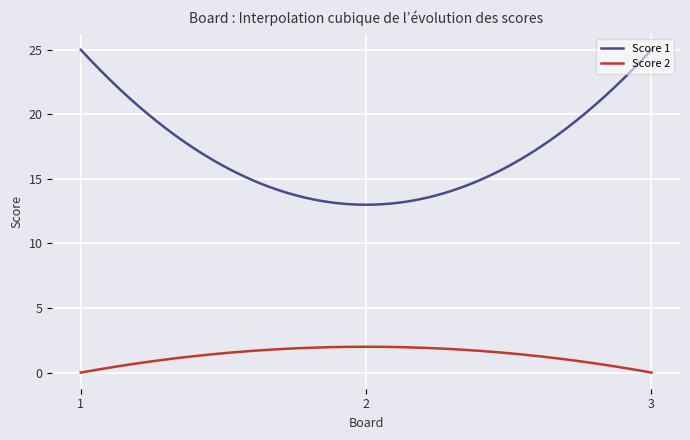

Rank the series by their average value, from lowest to highest.

Score 2, Score 1